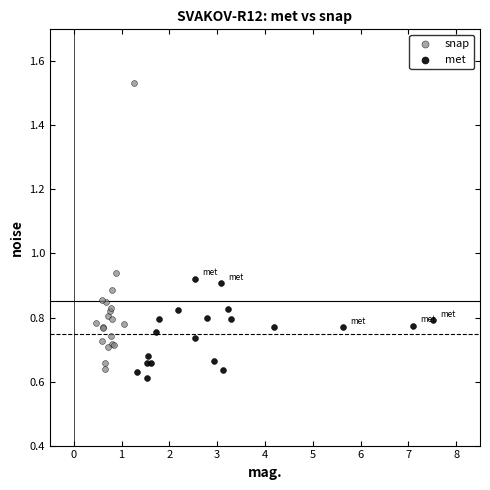

Which series contains the highest Y value?

snap